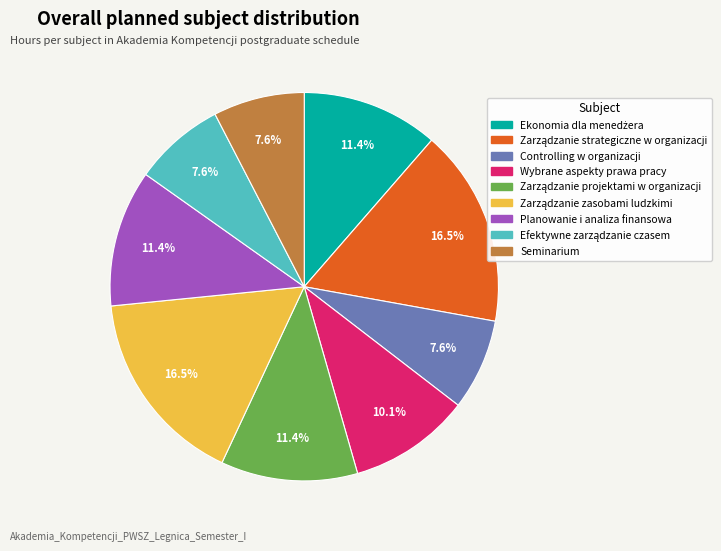

What is the total percentage of Planowanie i analiza finansowa and Seminarium?

19.0%